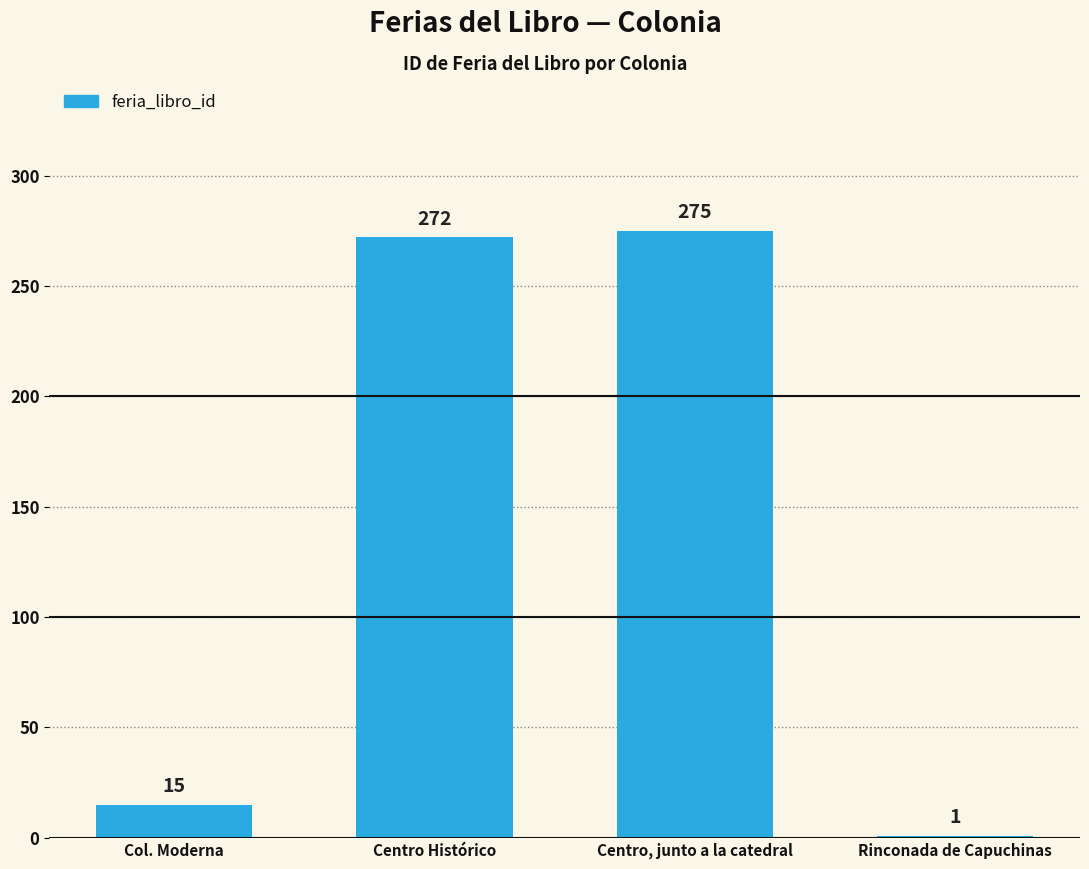

Which category has the highest value across all series?

Centro, junto a la catedral